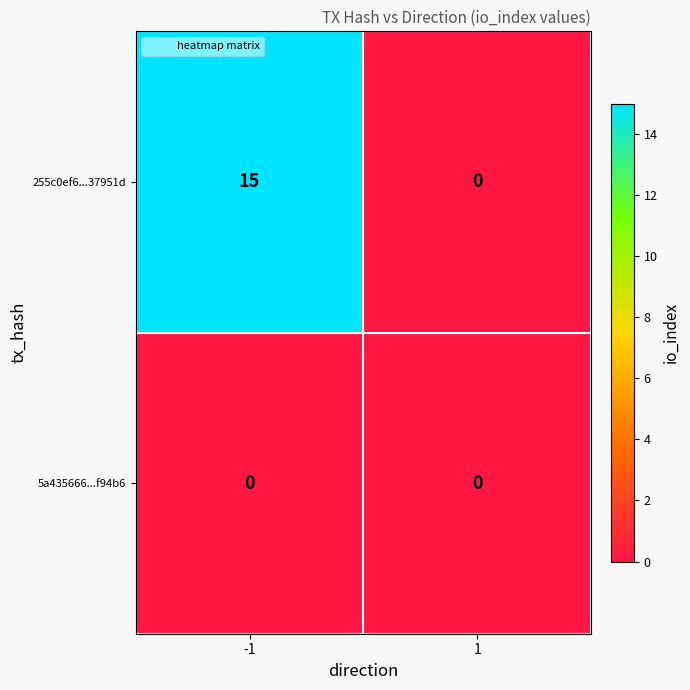

What is the average value of the 255c0ef6...37951d series?

8